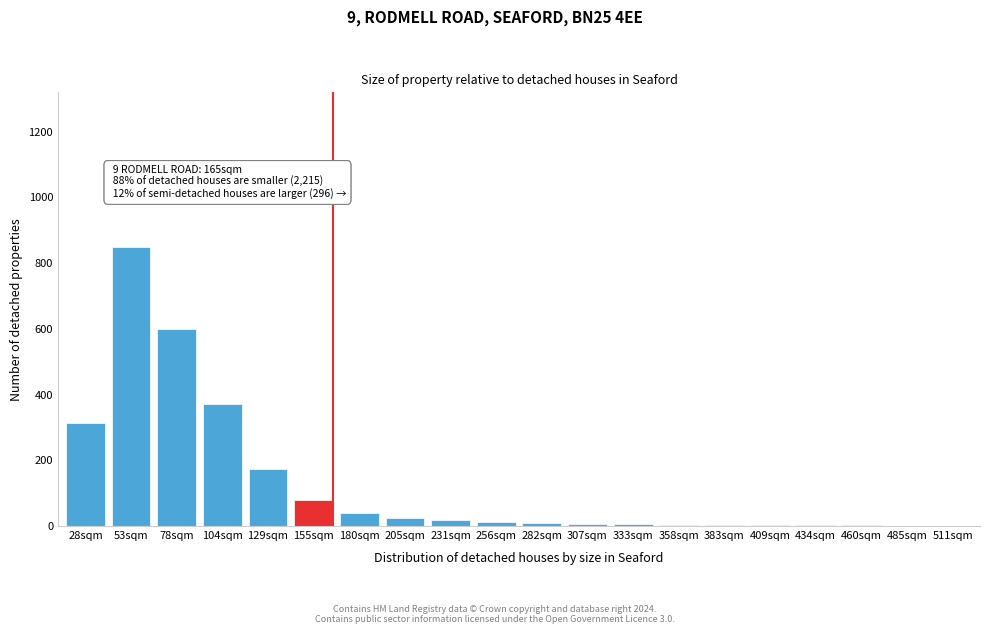

What is the sum of all values?

2522